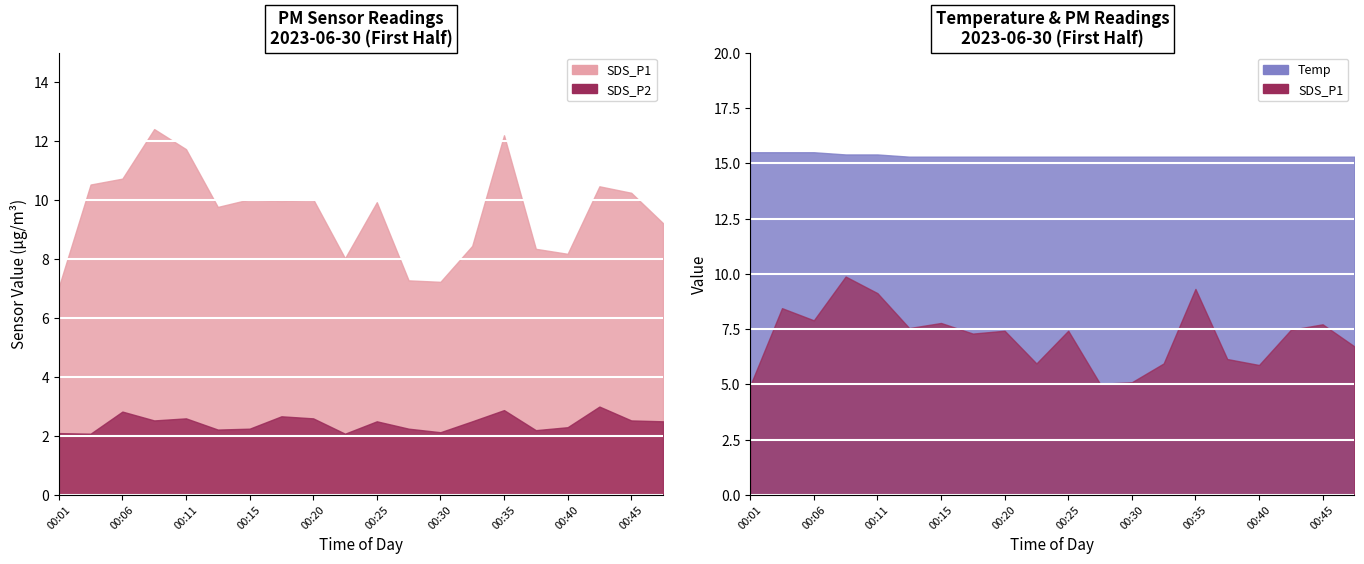

At which category does SDS_P2 reach its first local peak?

00:06